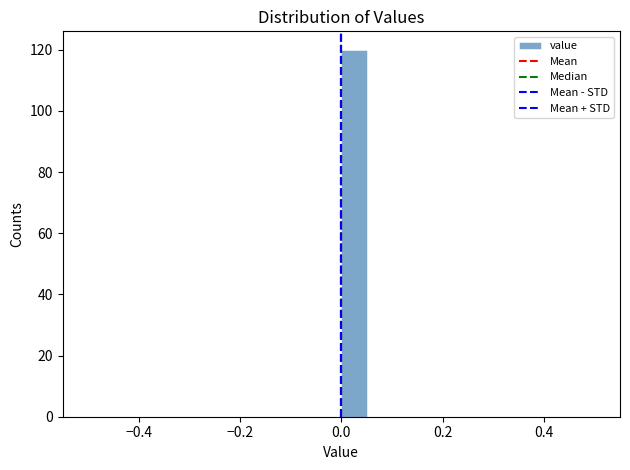

Read against the x-axis, roughly where is the centre of the tallest bar?

0.02